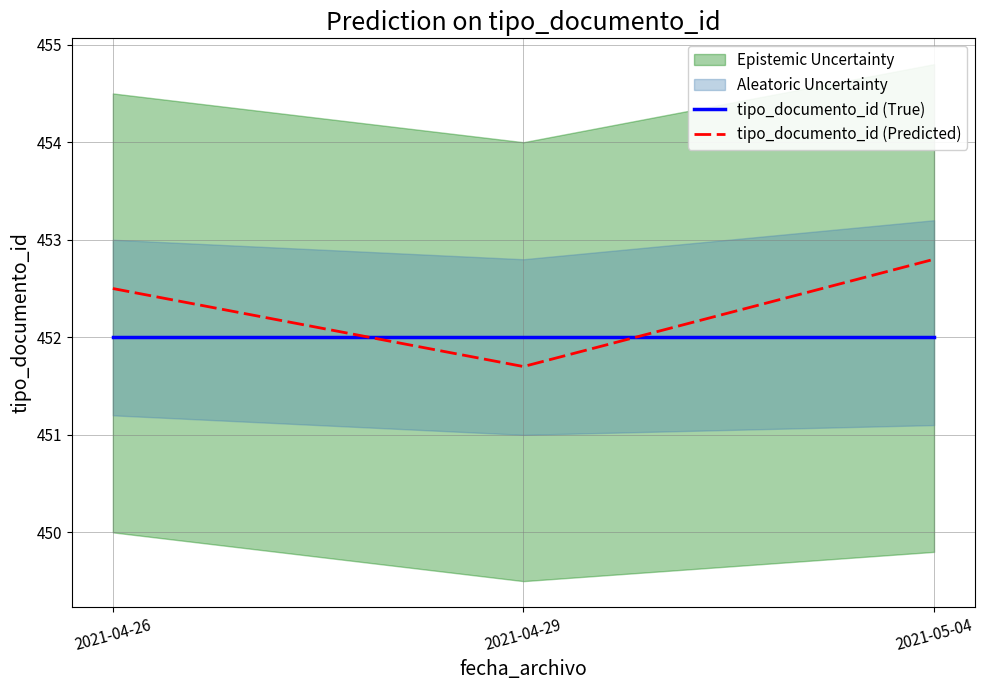

Is the value of tipo_documento_id (Predicted) at 2021-04-26 greater than the value of tipo_documento_id (True) at 2021-04-26?

Yes